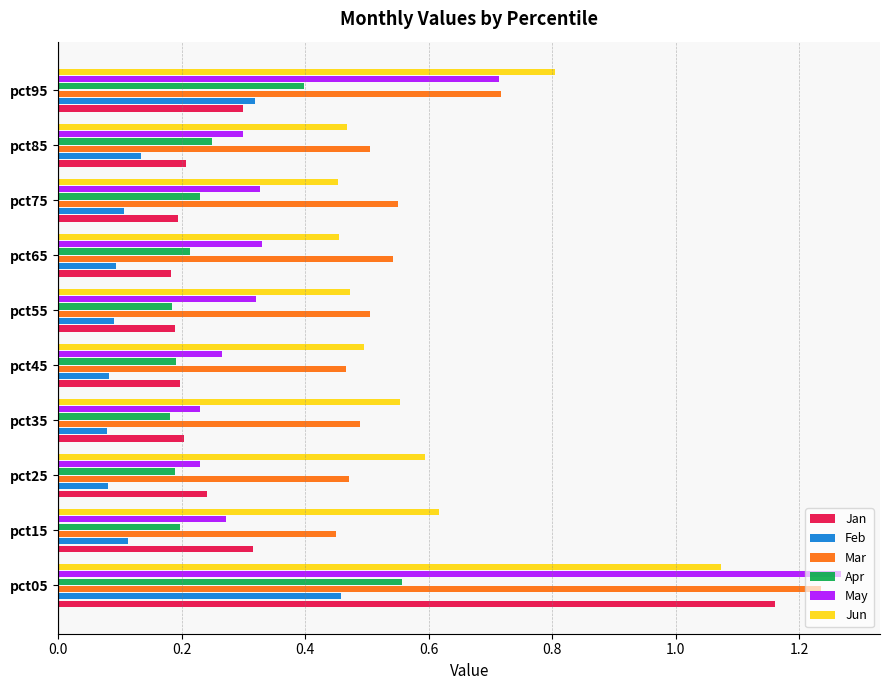

What are all the series names shown in the legend?

Jan, Feb, Mar, Apr, May, Jun